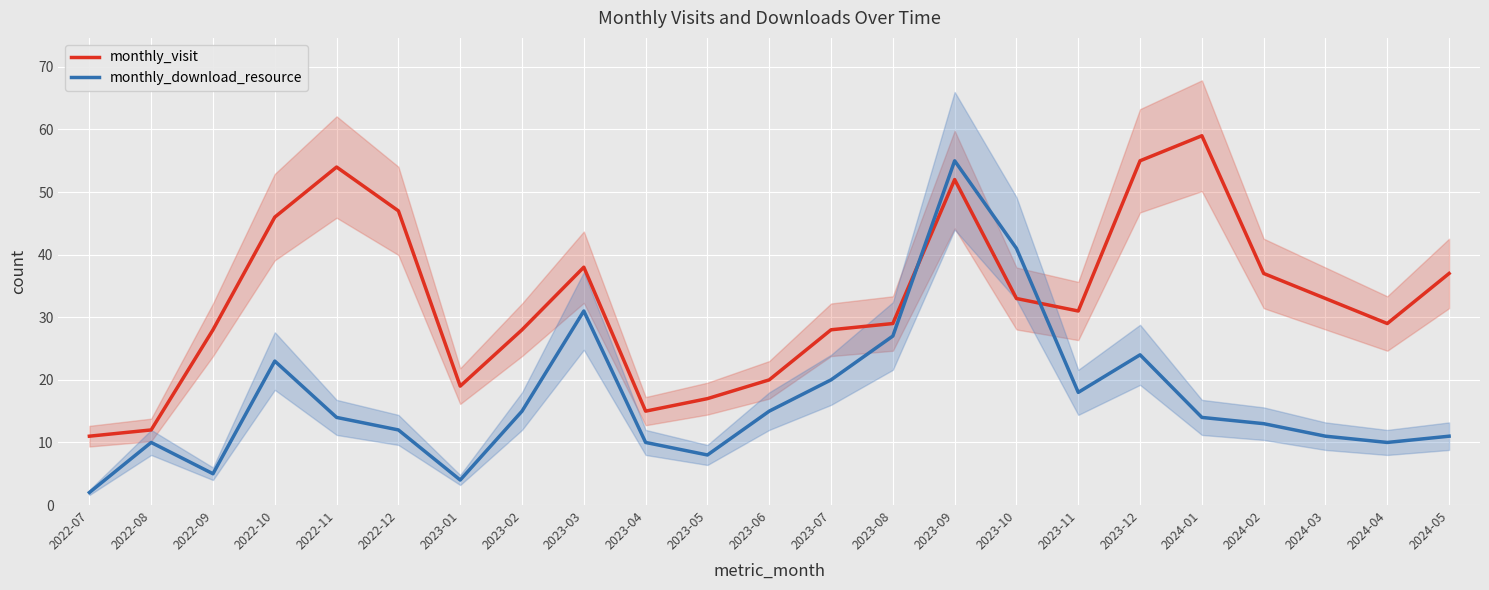

Reading right to left, extract all data points from this chart.

monthly_visit: 37	29	33	37	59	55	31	33	52	29	28	20	17	15	38	28	19	47	54	46	28	12	11
monthly_download_resource: 11	10	11	13	14	24	18	41	55	27	20	15	8	10	31	15	4	12	14	23	5	10	2